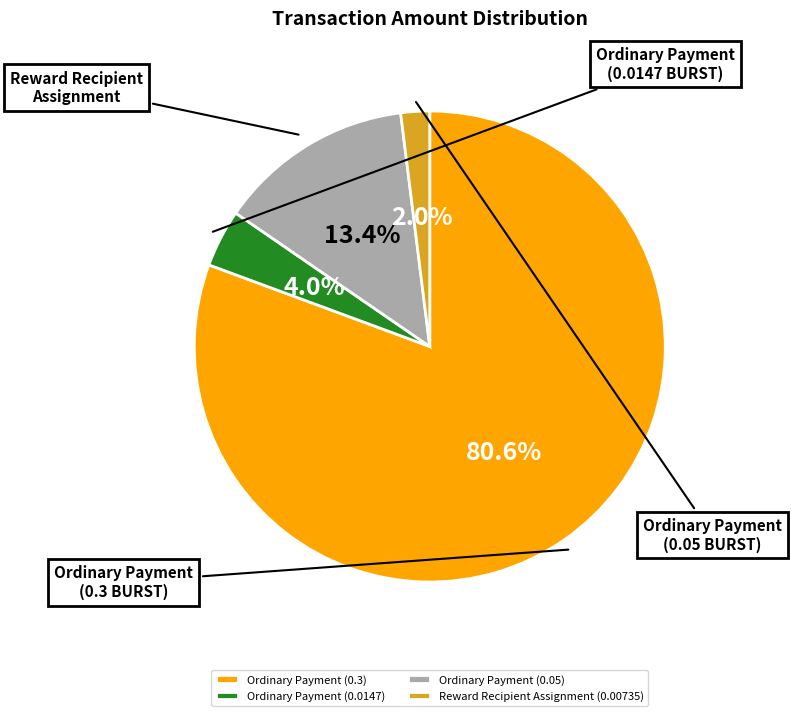

How many segments does this pie chart have?

4